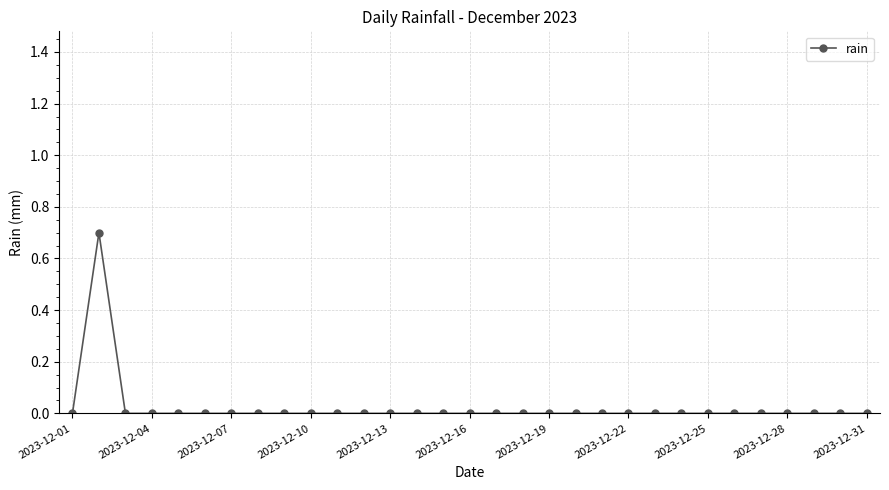

What is the value of the 2nd point from the left?

0.7